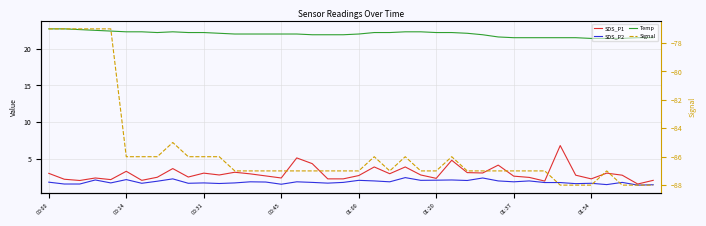

What is the maximum value shown in the chart?

22.7